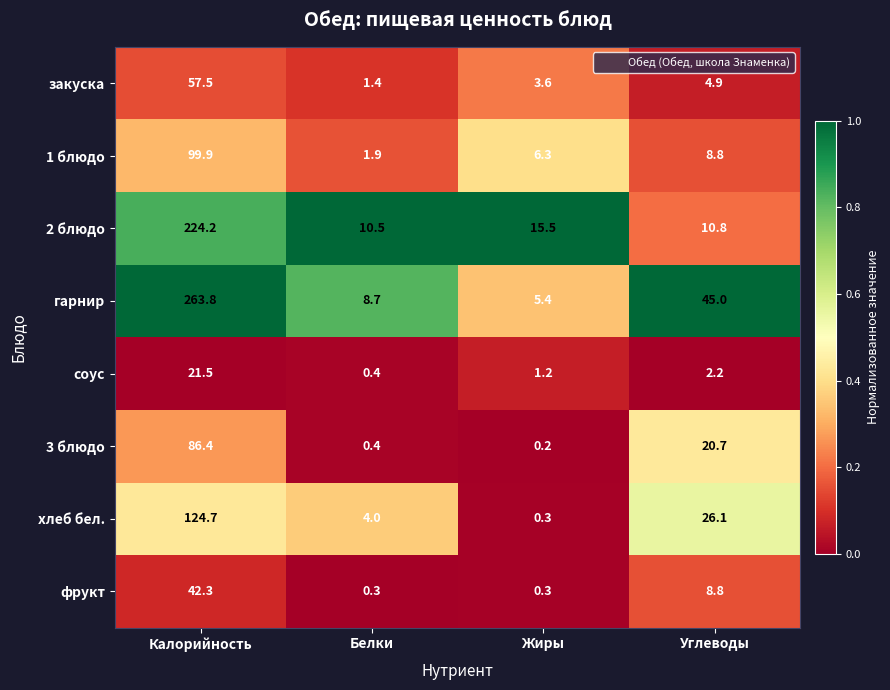

The value of закуска at Калорийность is 57.5. True or false?

True